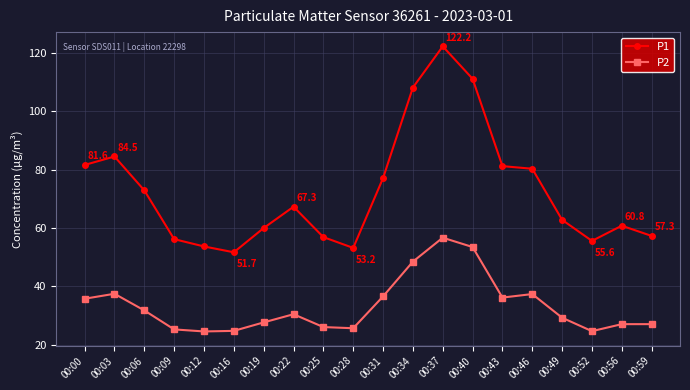

What are all the series names shown in the legend?

P1, P2